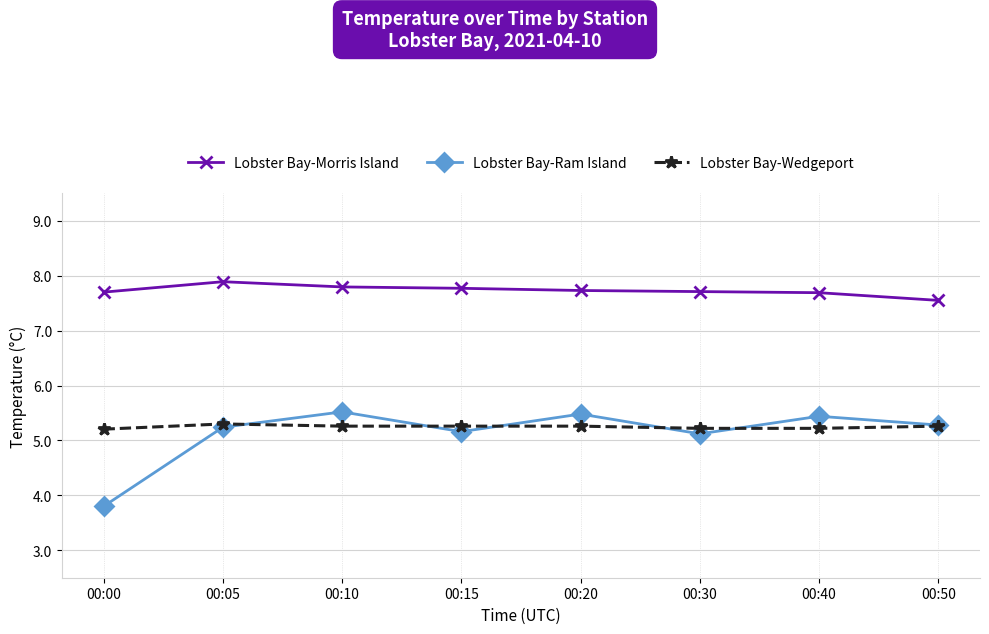

What is the approximate value of Lobster Bay-Morris Island at 00:05?

7.9